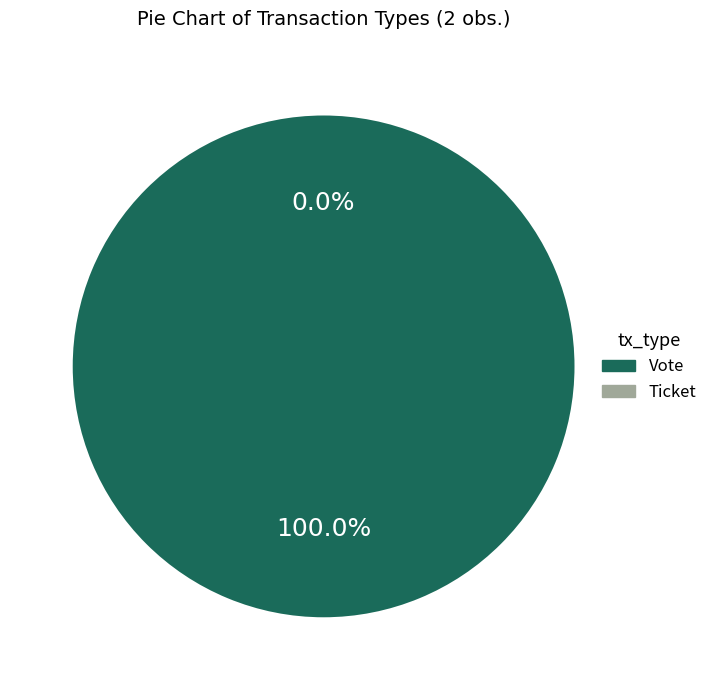

How many segments does this pie chart have?

2